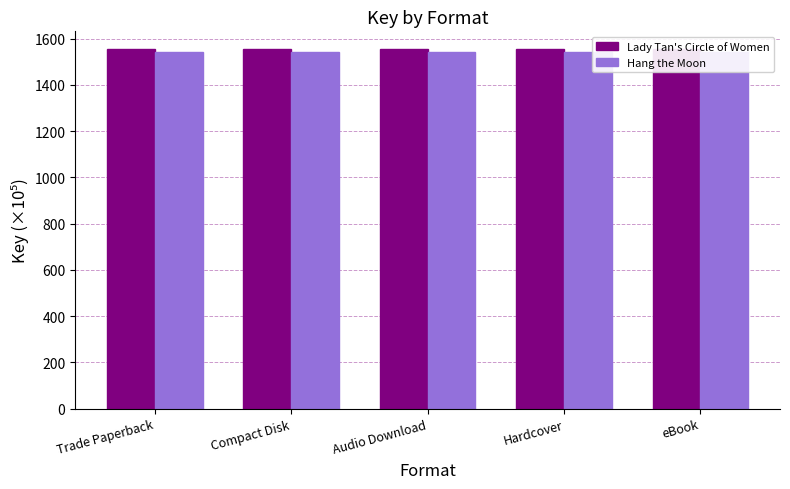

What is the value of the Lady Tan's Circle of Women bar at the 5th from the left?

1554.0